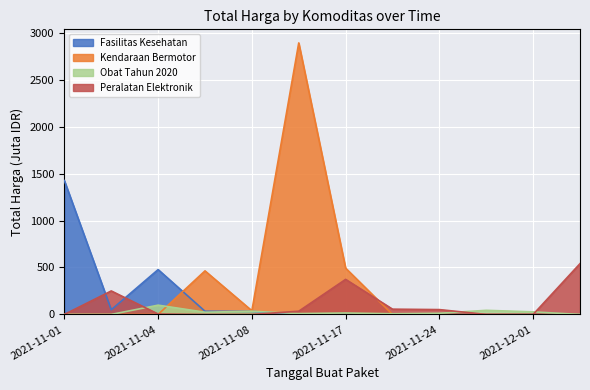

Which category has the highest value across all series?

2021-11-11